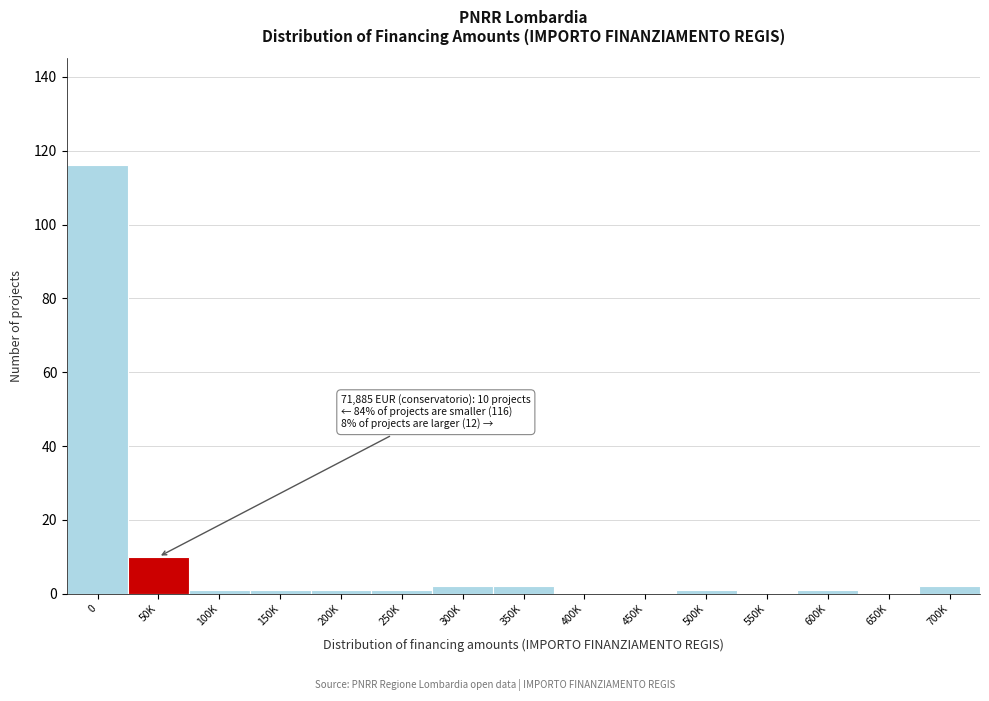

Reading right to left, extract all data points from this chart.

700K=2	650K=0	600K=1	550K=0	500K=1	450K=0	400K=0	350K=2	300K=2	250K=1	200K=1	150K=1	100K=1	50K=10	0=116